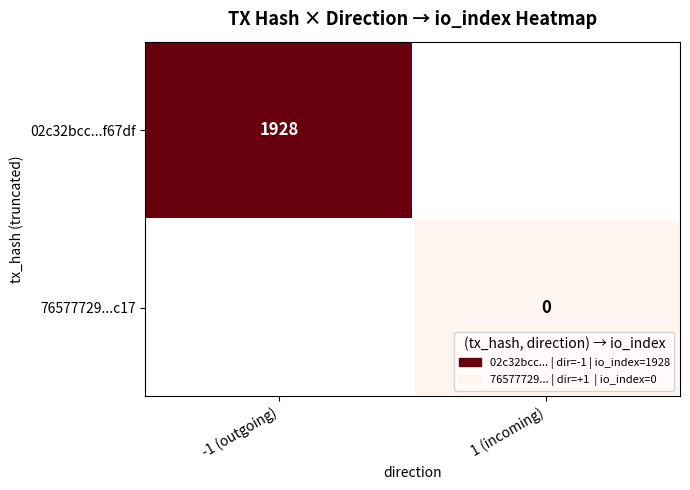

The 02c32bcc...f67df series shows 1928 at -1 (outgoing). True or false?

True